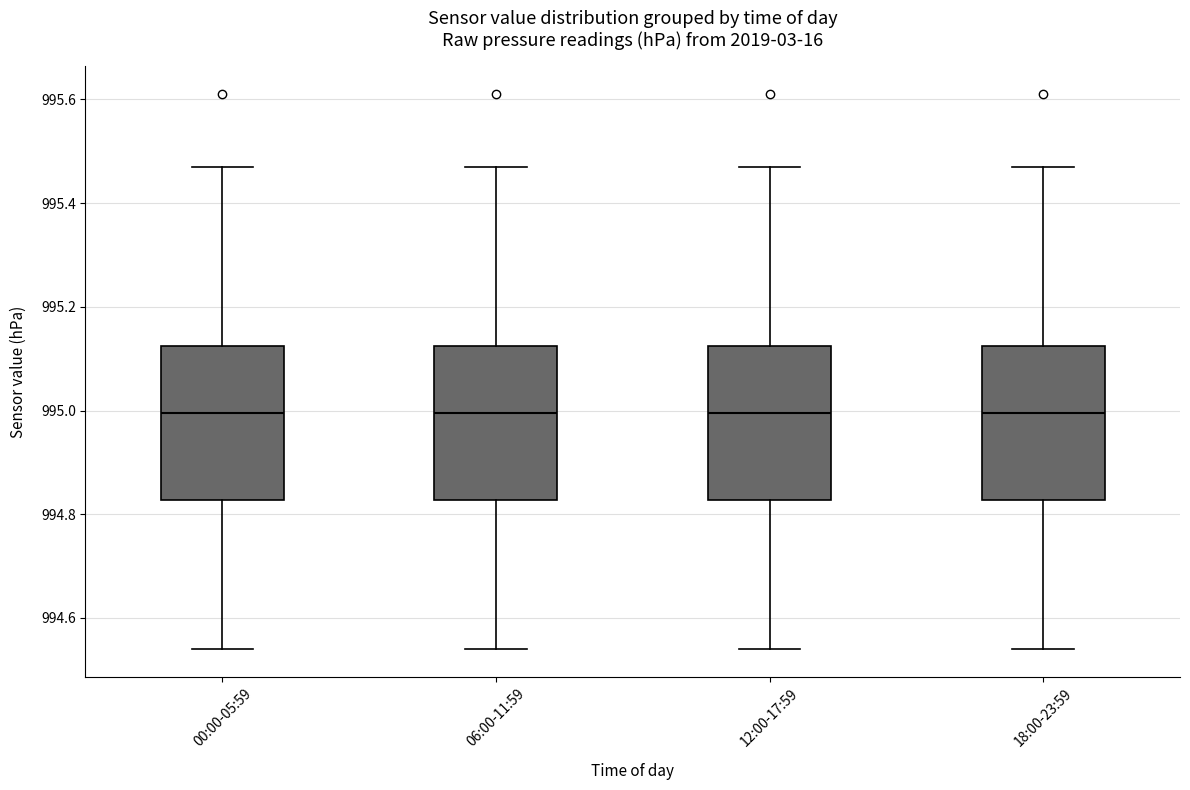

Reading left to right, read every box against the y-axis: the position of its median line, the range the box covers, and the ends of its whiskers. The values are not printed on the chart, so give them approximately, as read against the axis.

00:00-05:59: median 995.00, box 994.82 to 995.12, whiskers 994.54 to 995.48
06:00-11:59: median 995.00, box 994.82 to 995.12, whiskers 994.54 to 995.48
12:00-17:59: median 995.00, box 994.82 to 995.12, whiskers 994.54 to 995.48
18:00-23:59: median 995.00, box 994.82 to 995.12, whiskers 994.54 to 995.48